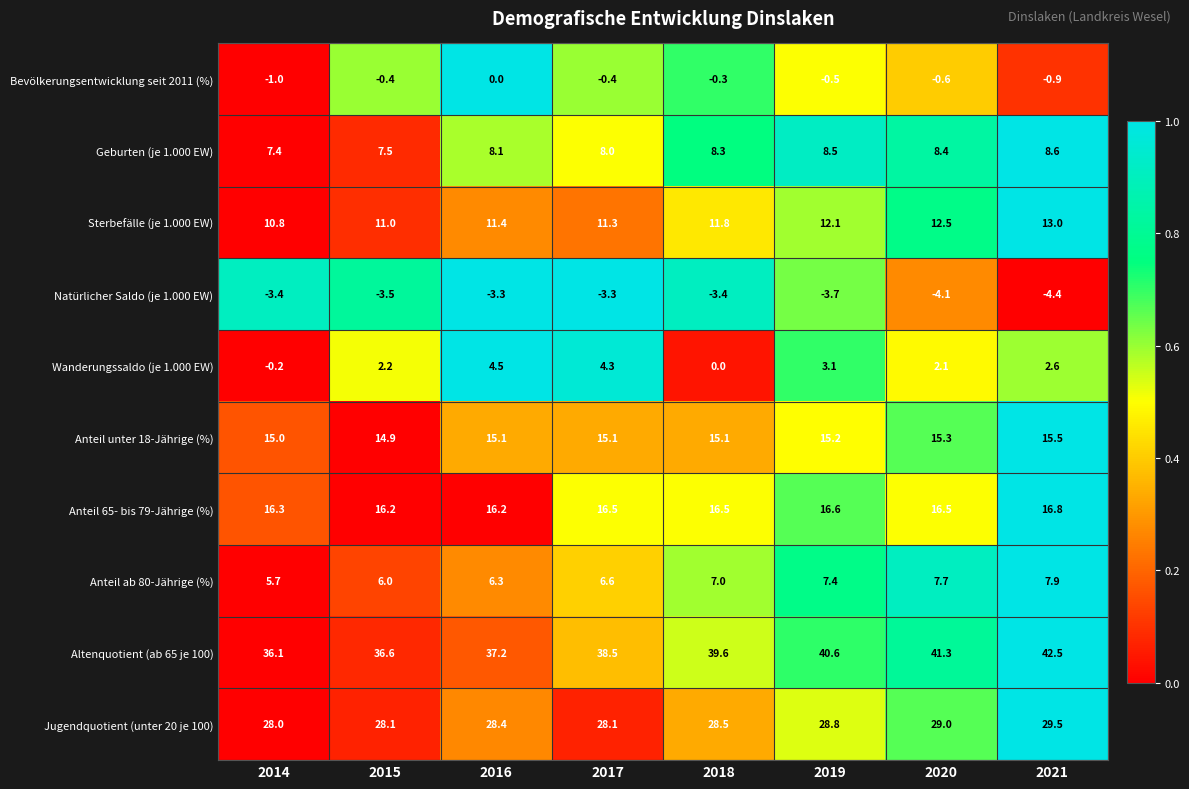

At 2014, list the series in order from largest to smallest.

Altenquotient (ab 65 je 100), Jugendquotient (unter 20 je 100), Anteil 65- bis 79-Jährige (%), Anteil unter 18-Jährige (%), Sterbefälle (je 1.000 EW), Geburten (je 1.000 EW), Anteil ab 80-Jährige (%), Wanderungssaldo (je 1.000 EW), Bevölkerungsentwicklung seit 2011 (%), Natürlicher Saldo (je 1.000 EW)